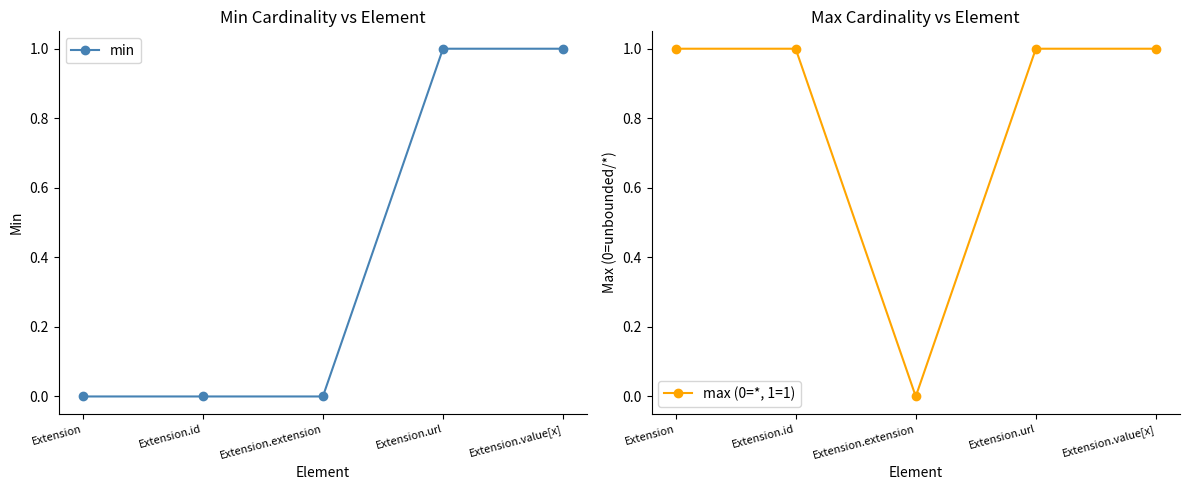

What are all the series names shown in the legend?

min, max (0=*, 1=1)